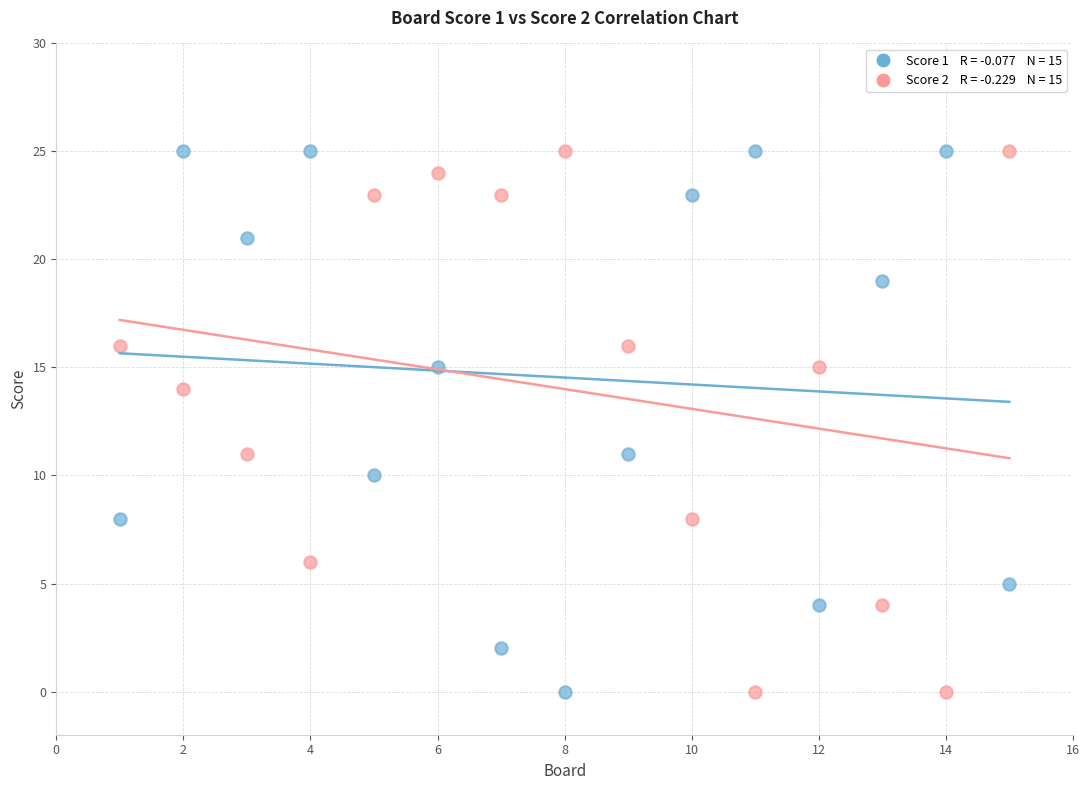

Across all data points, what is the range of Y values (max minus min)?

25